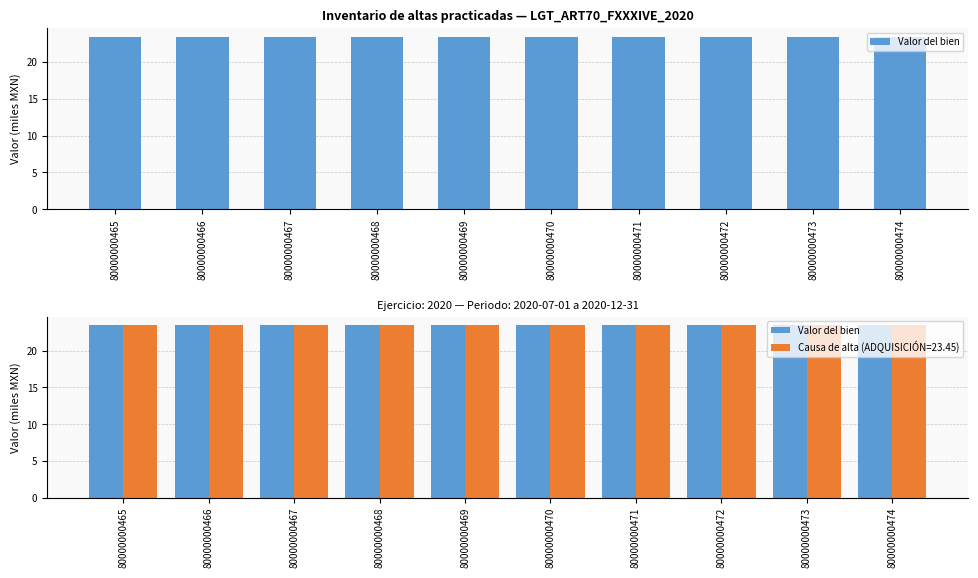

Where is Número de inventario nearest to the value 80000000469?

80000000469